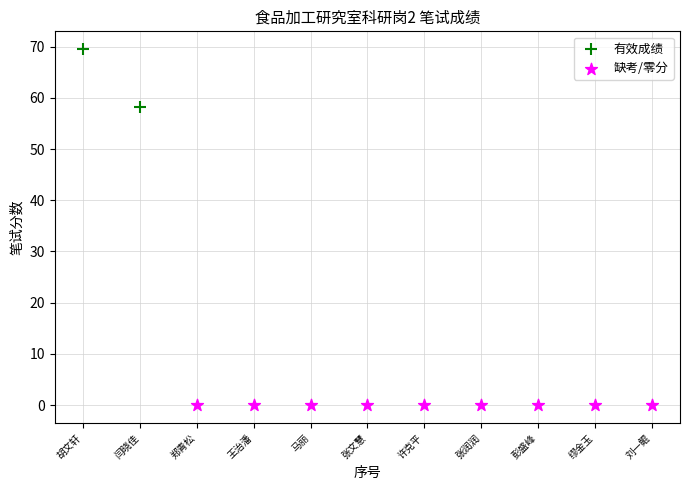

Which series reaches the maximum Y coordinate?

有效成绩